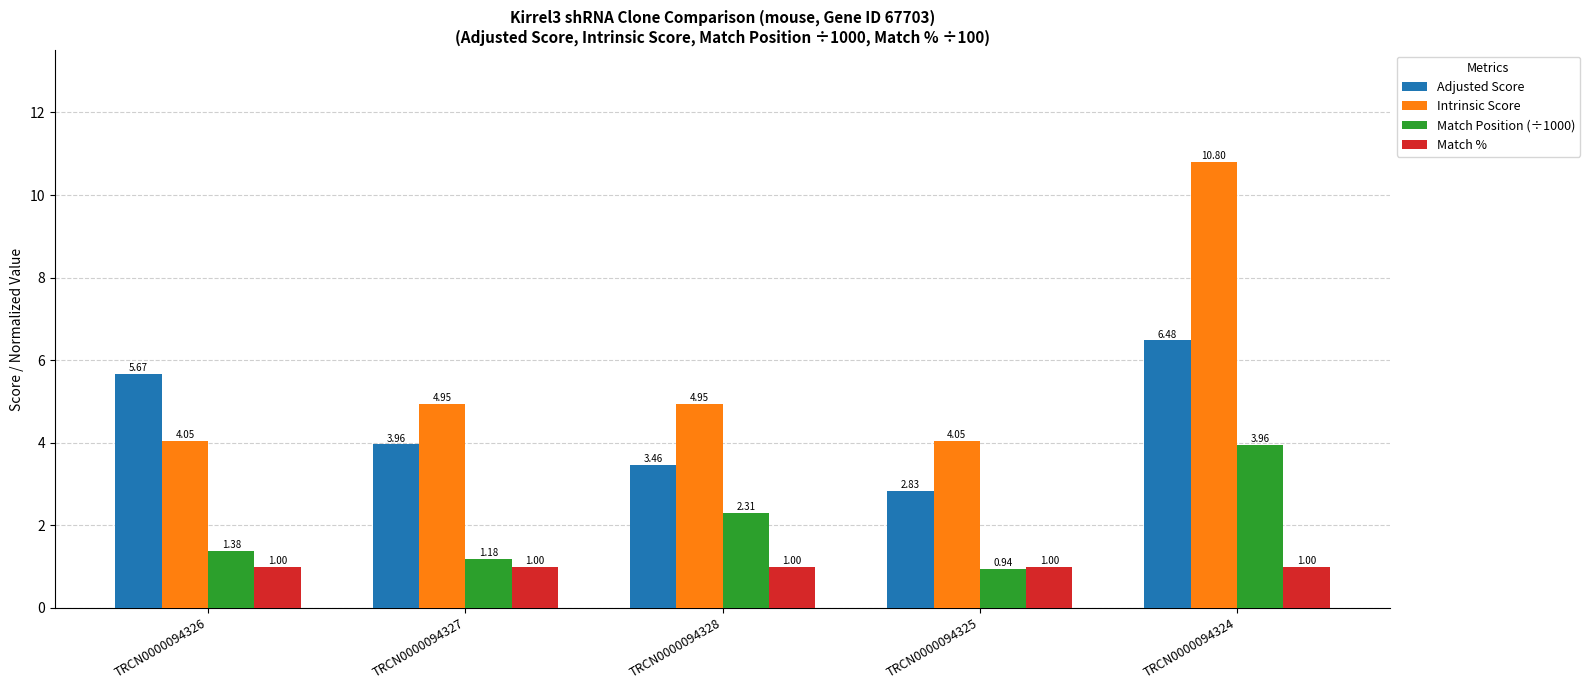

Rank the series by their average value, from highest to lowest.

Intrinsic Score, Adjusted Score, Match Position (÷1000), Match %